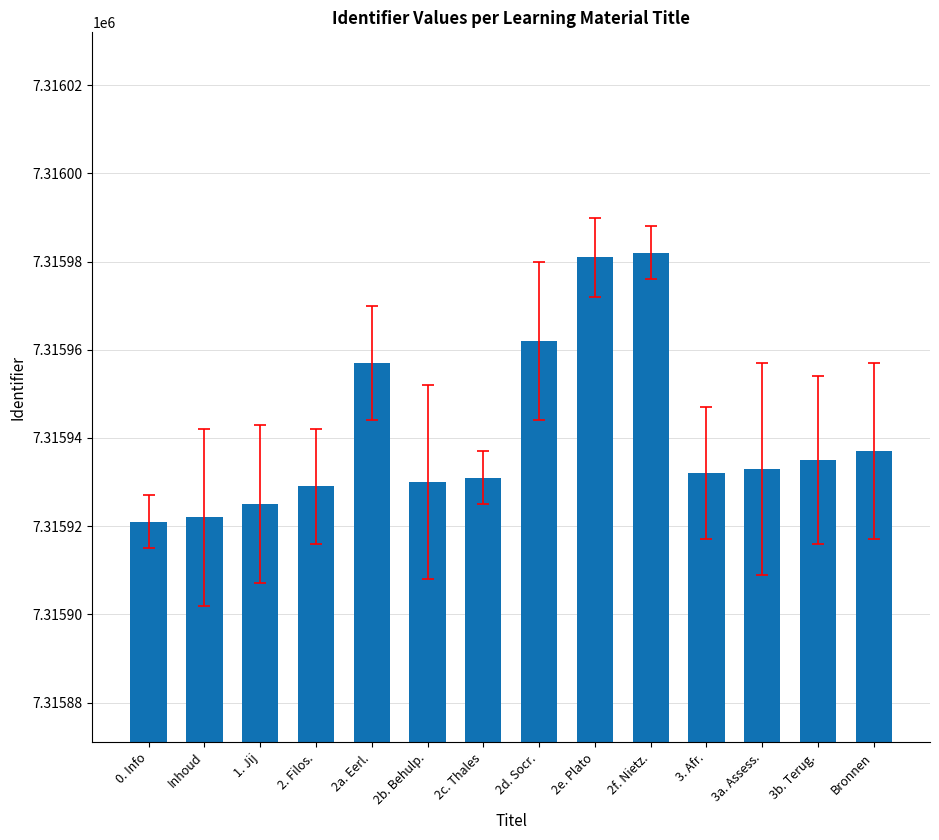

What position from the right is 2e. Plato?

6